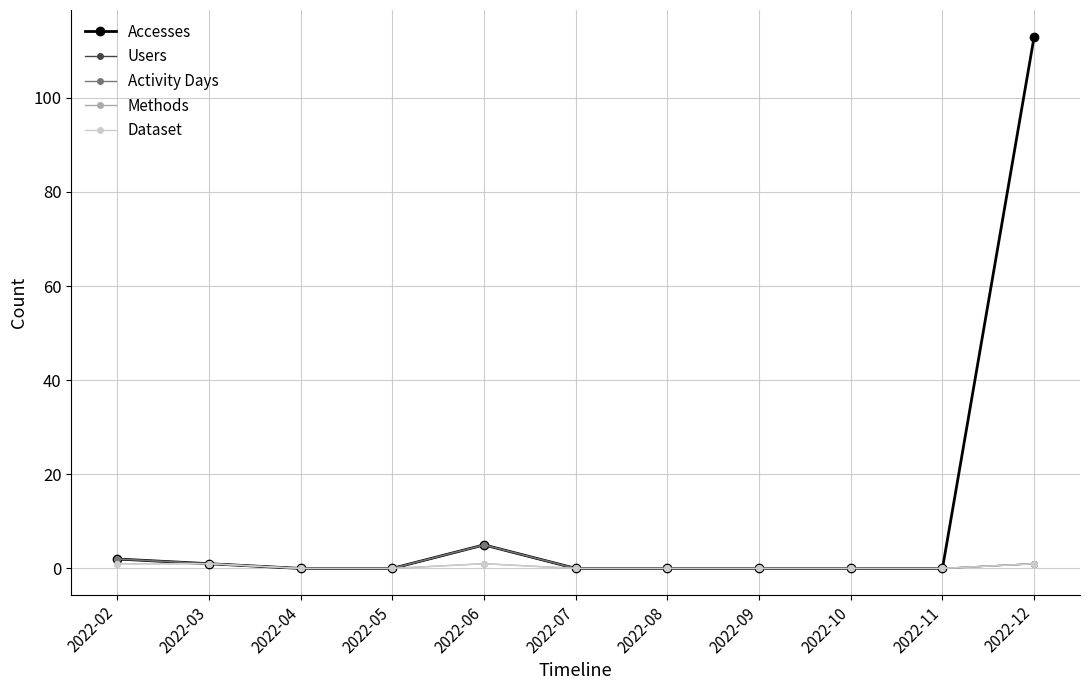

What is the average value of the Accesses series?

11